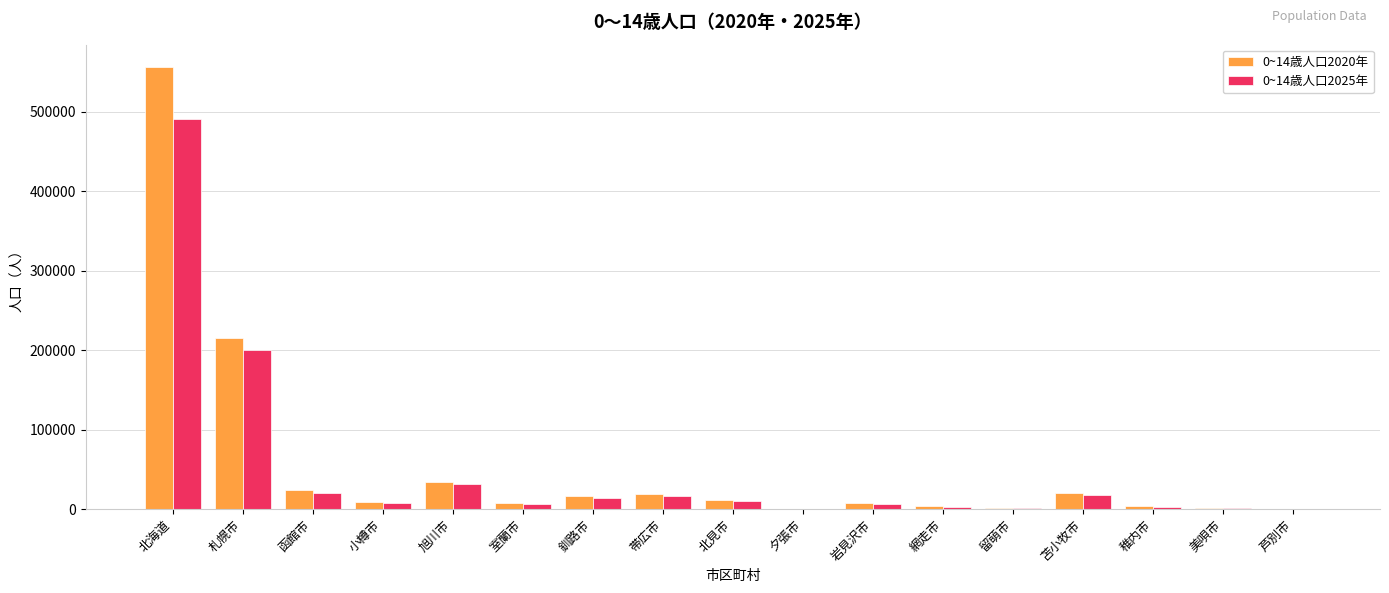

What is the spread (max minus min) of values at 札幌市?

14671